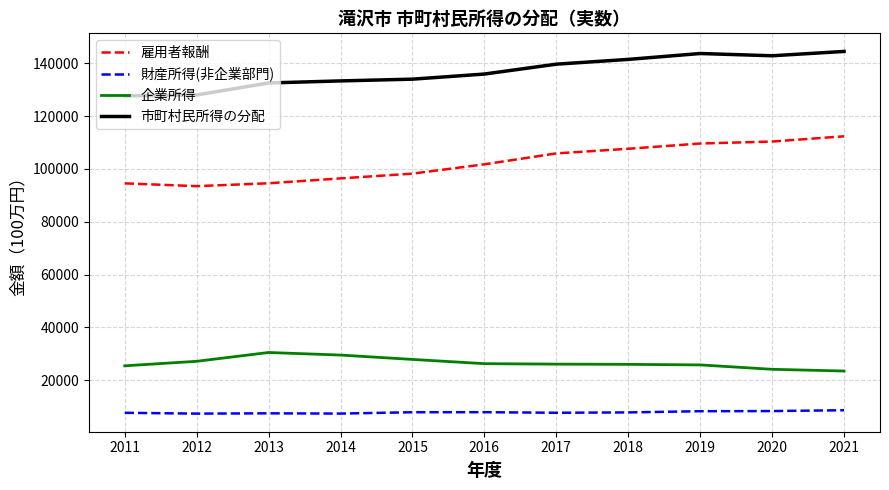

True or false: 財産所得(非企業部門) and 市町村民所得の分配 cross at least once.

False